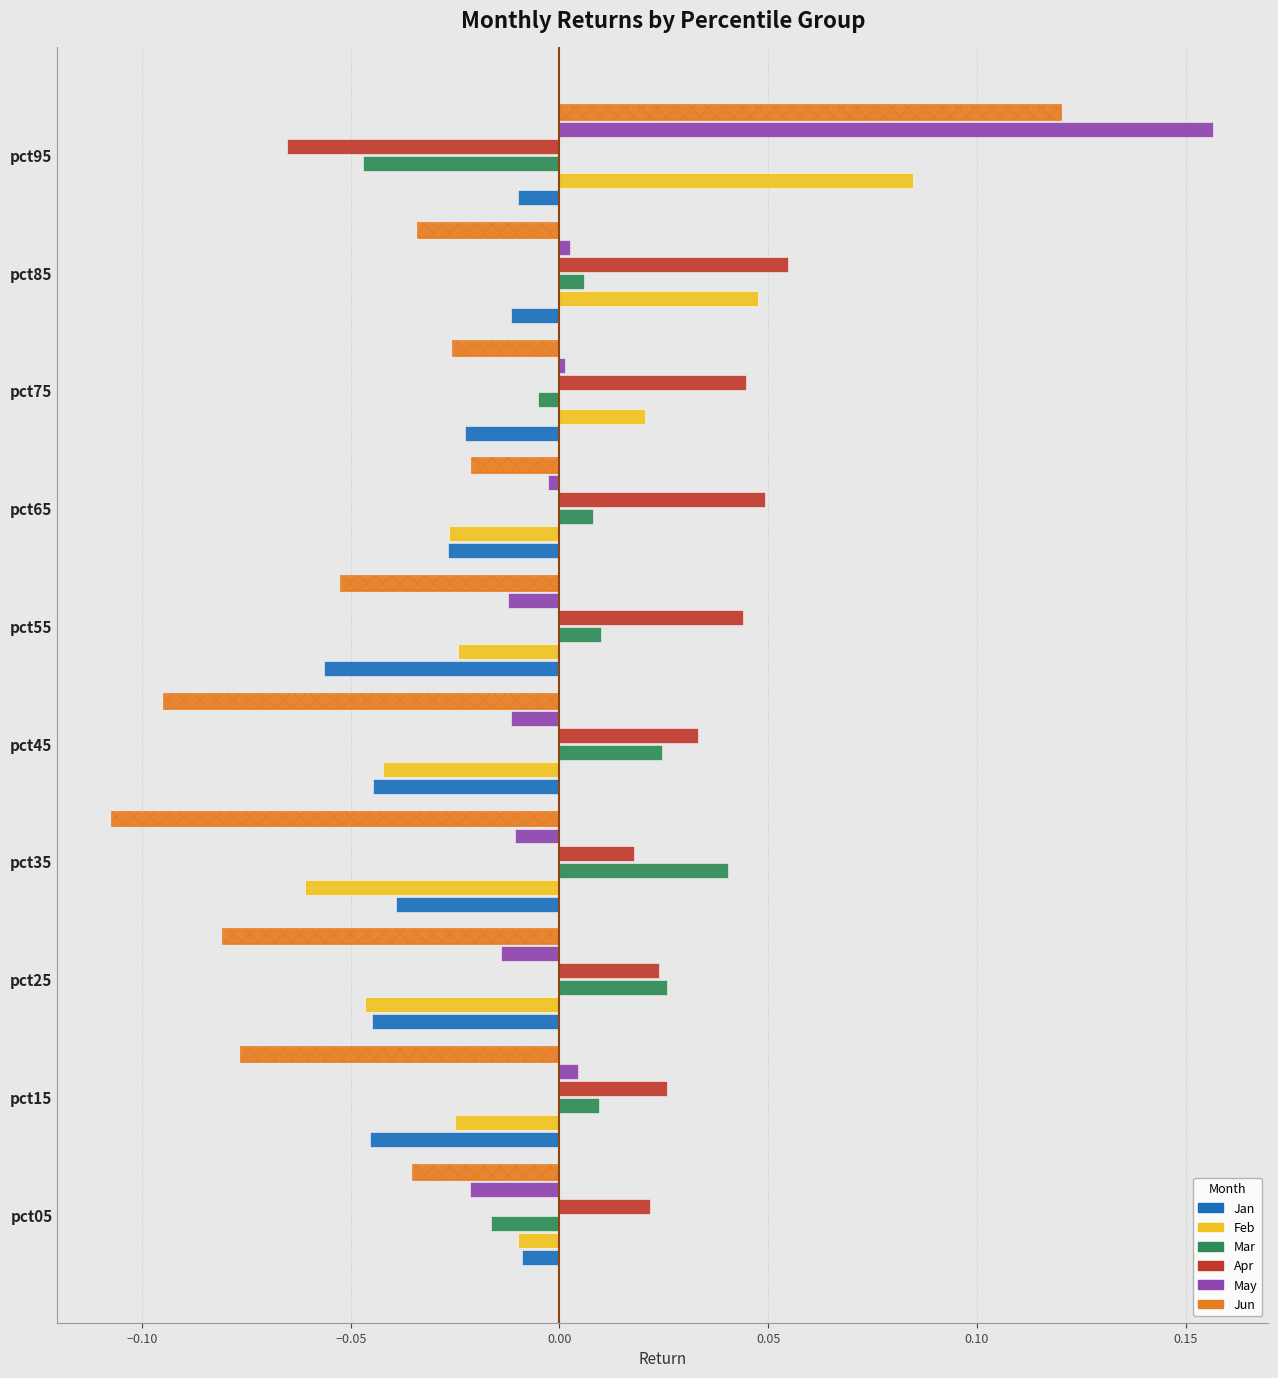

Which series has the largest total across all categories?

Apr